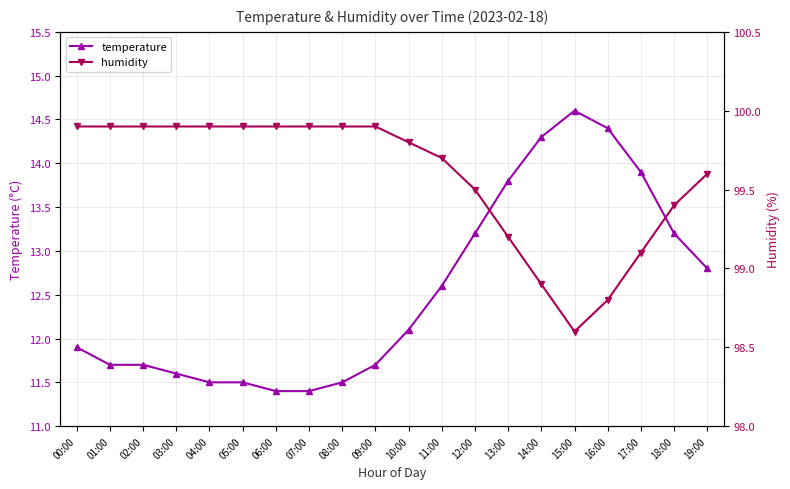

True or false: humidity and temperature cross at least once.

False